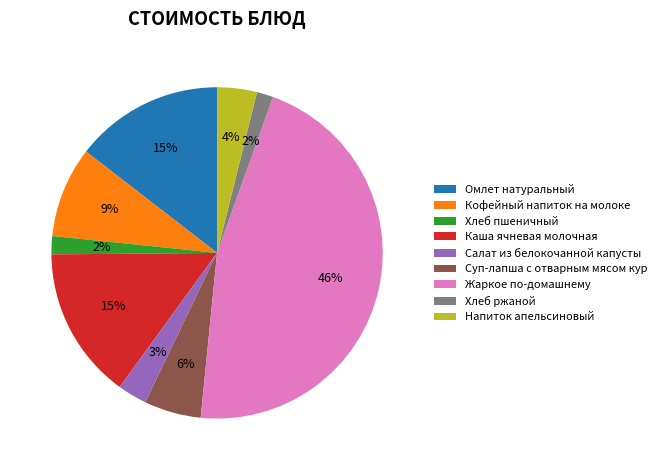

Do Омлет натуральный and Каша ячневая молочная together represent more than half of the pie?

No